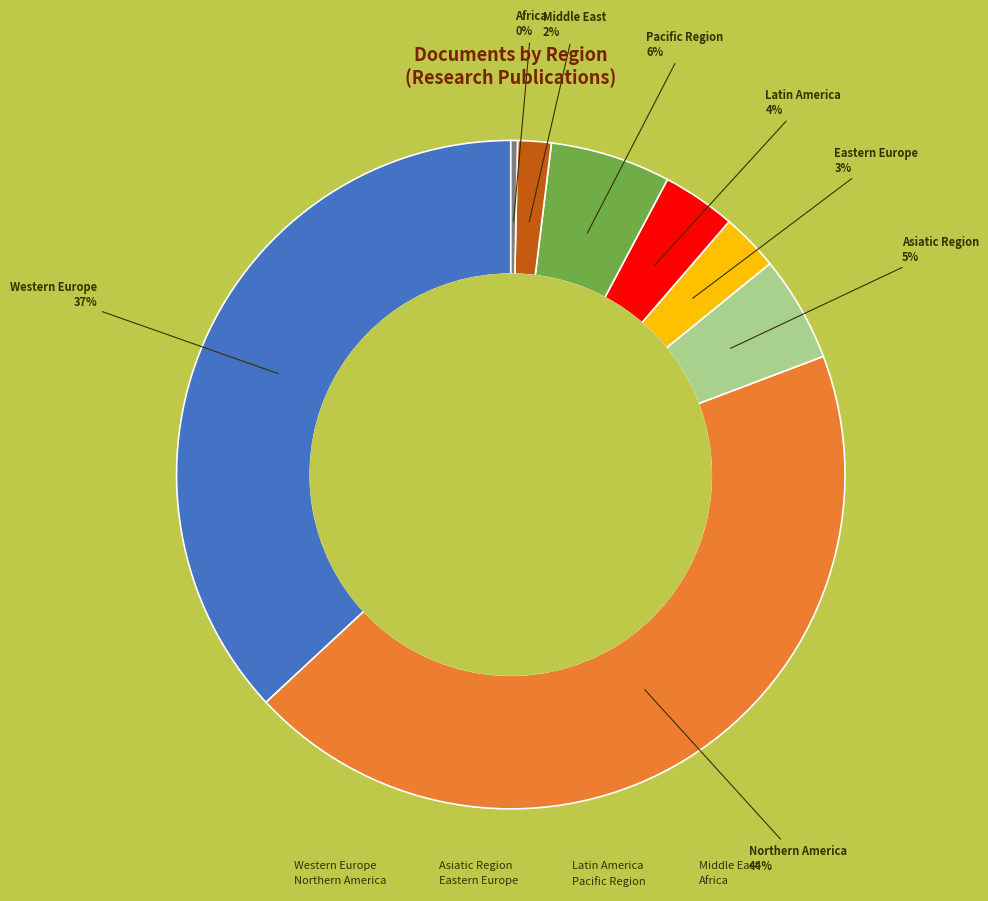

Count the number of slices in the pie.

8